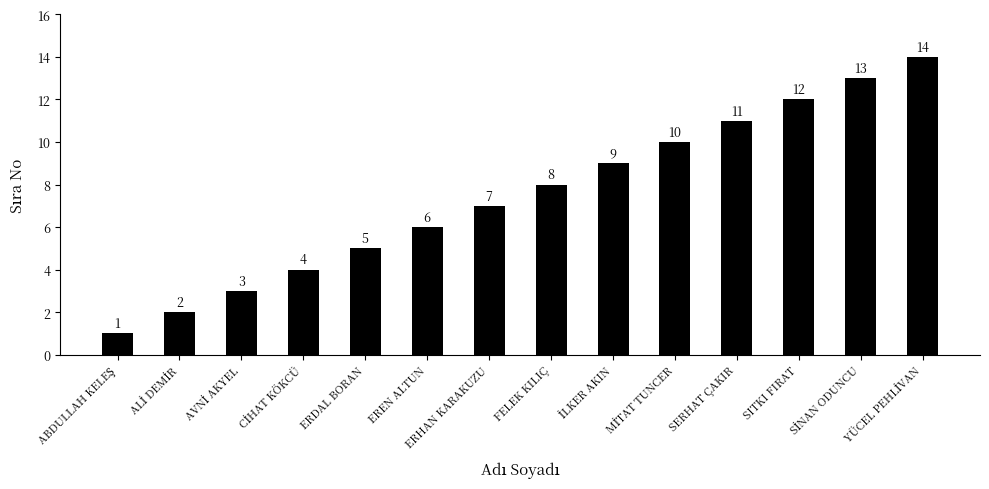

What is the approximate value at SERHAT ÇAKIR, to the nearest 5?

10